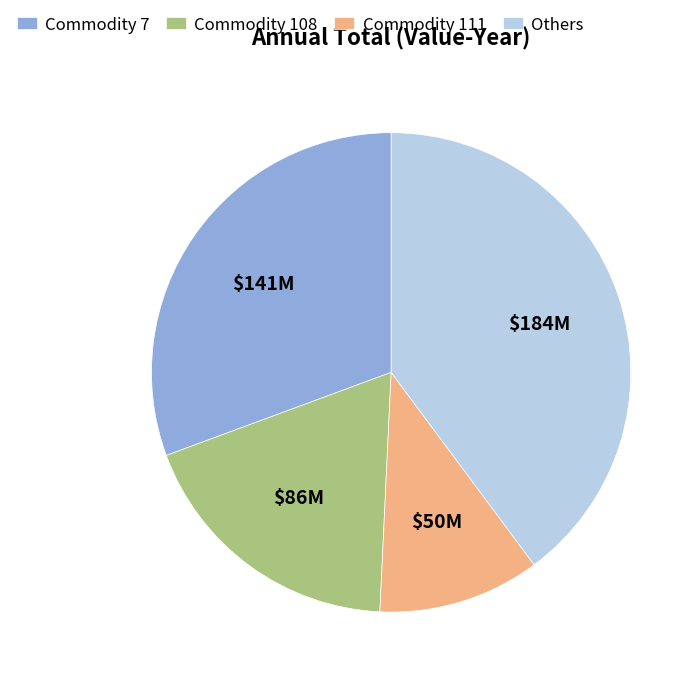

Rank the categories by value from highest to lowest.

Others, Commodity 7, Commodity 108, Commodity 111